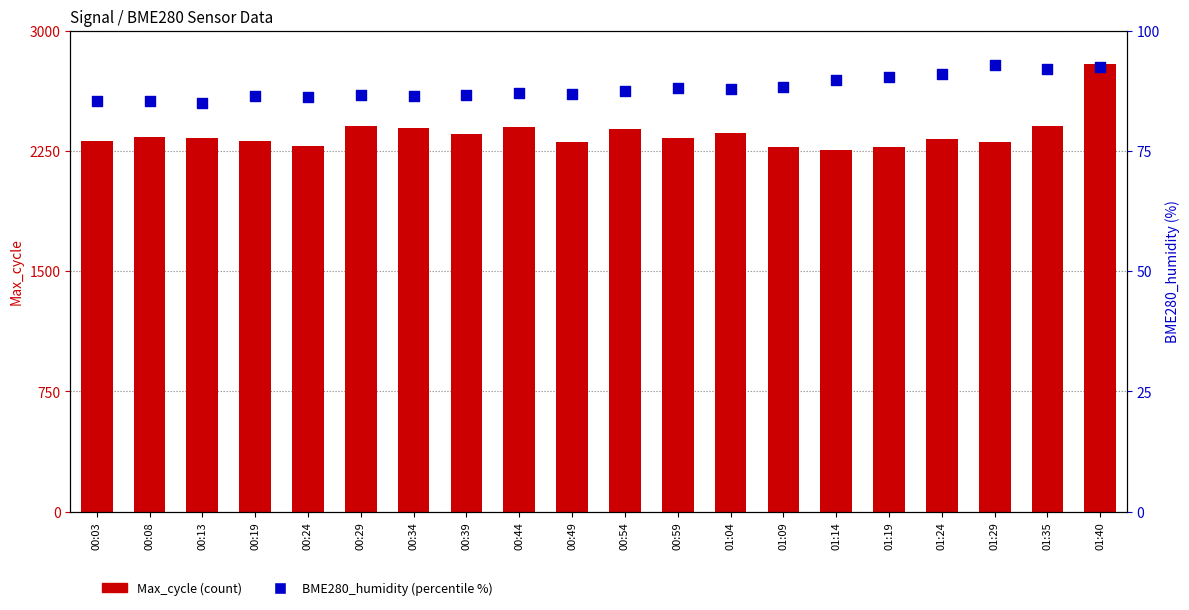

Which series has the largest Y range (max minus min)?

Max_cycle (count)